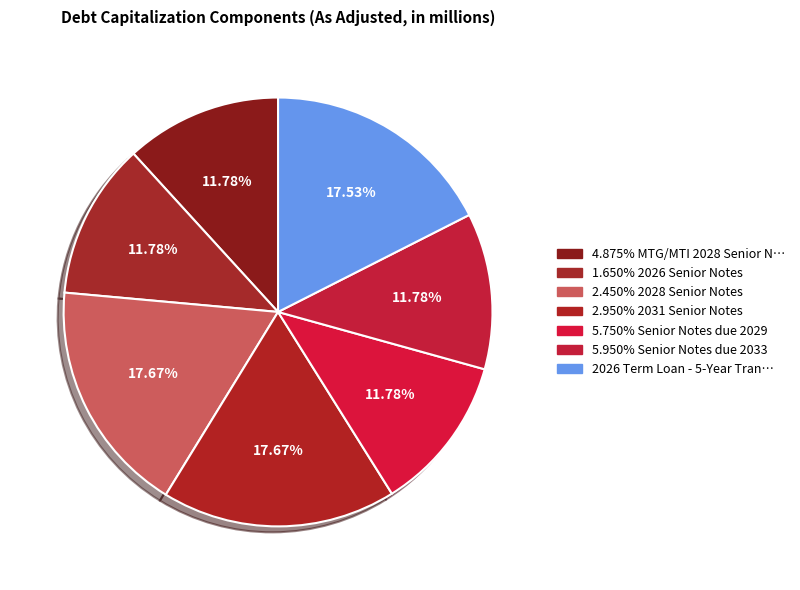

Which slice is the smallest?

4.875% MTG/MTI 2028 Senior Notes